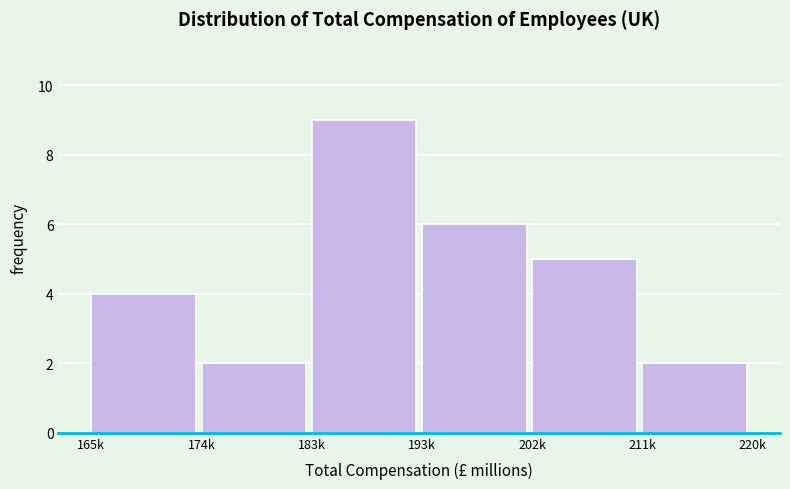

Reading left to right, transcribe all the data shown in this chart.

165k=4	174k=2	183k=9	193k=6	202k=5	211k=2